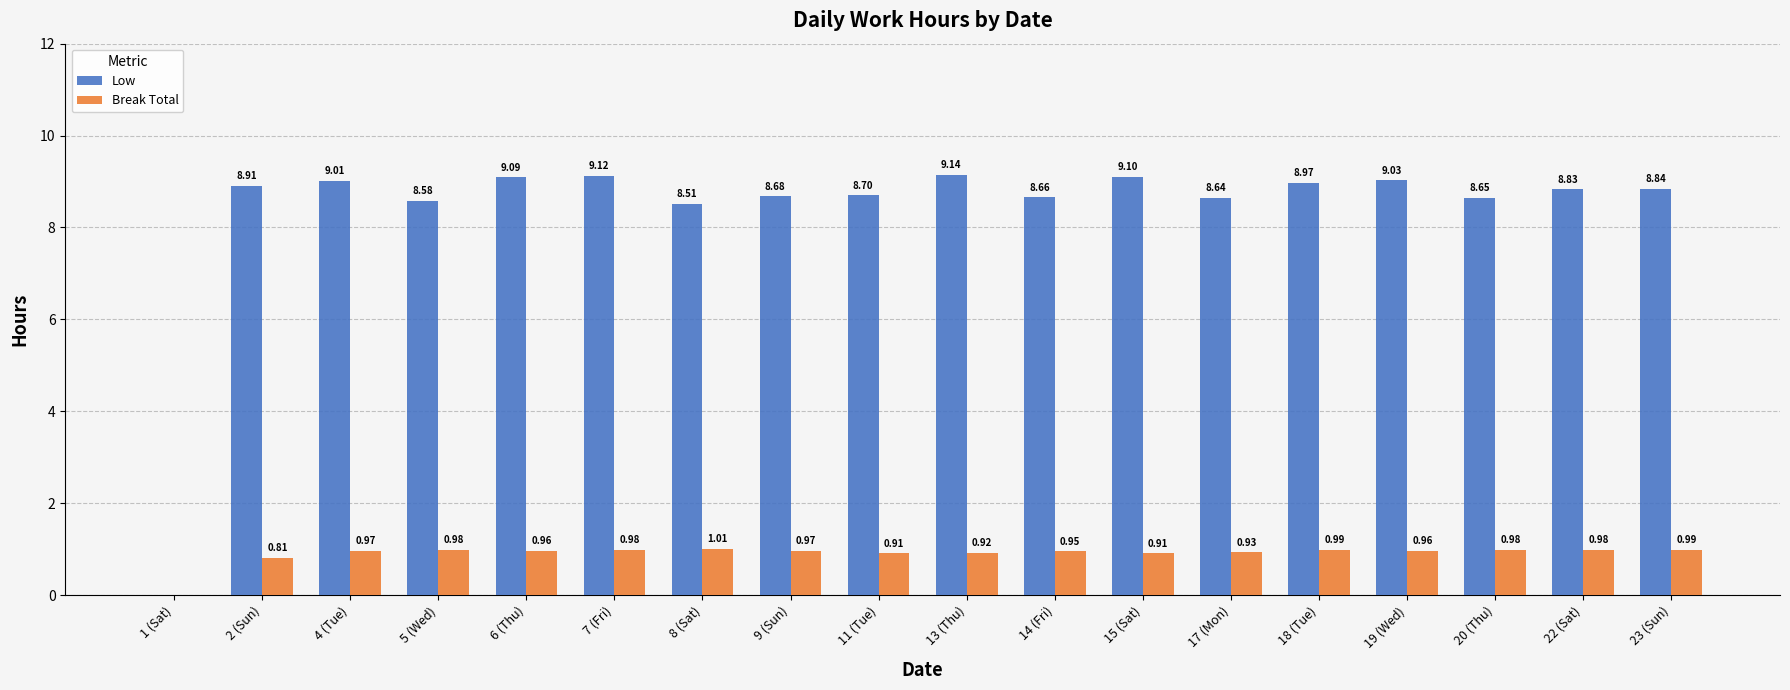

How many series are shown in this chart?

2